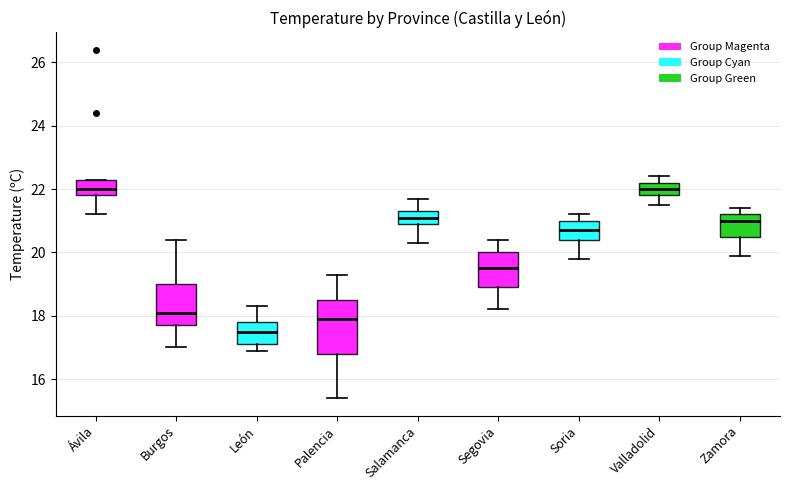

Reading left to right, transcribe this box plot: for each box, give where its median line is, the range the box spans, and where its two whiskers end, as read against the y-axis. The values are not printed on the chart, so give them approximately, as read against the axis.

Ávila: median 22.0, box 21.8 to 22.4, whiskers 21.2 to 22.4
Burgos: median 18.2, box 17.8 to 19.0, whiskers 17.0 to 20.4
León: median 17.6, box 17.2 to 17.8, whiskers 17.0 to 18.4
Palencia: median 18.0, box 16.8 to 18.6, whiskers 15.4 to 19.4
Salamanca: median 21.2, box 21.0 to 21.4, whiskers 20.4 to 21.8
Segovia: median 19.6, box 19.0 to 20.0, whiskers 18.2 to 20.4
Soria: median 20.8, box 20.4 to 21.0, whiskers 19.8 to 21.2
Valladolid: median 22.0, box 21.8 to 22.2, whiskers 21.6 to 22.4
Zamora: median 21.0, box 20.6 to 21.2, whiskers 20.0 to 21.4